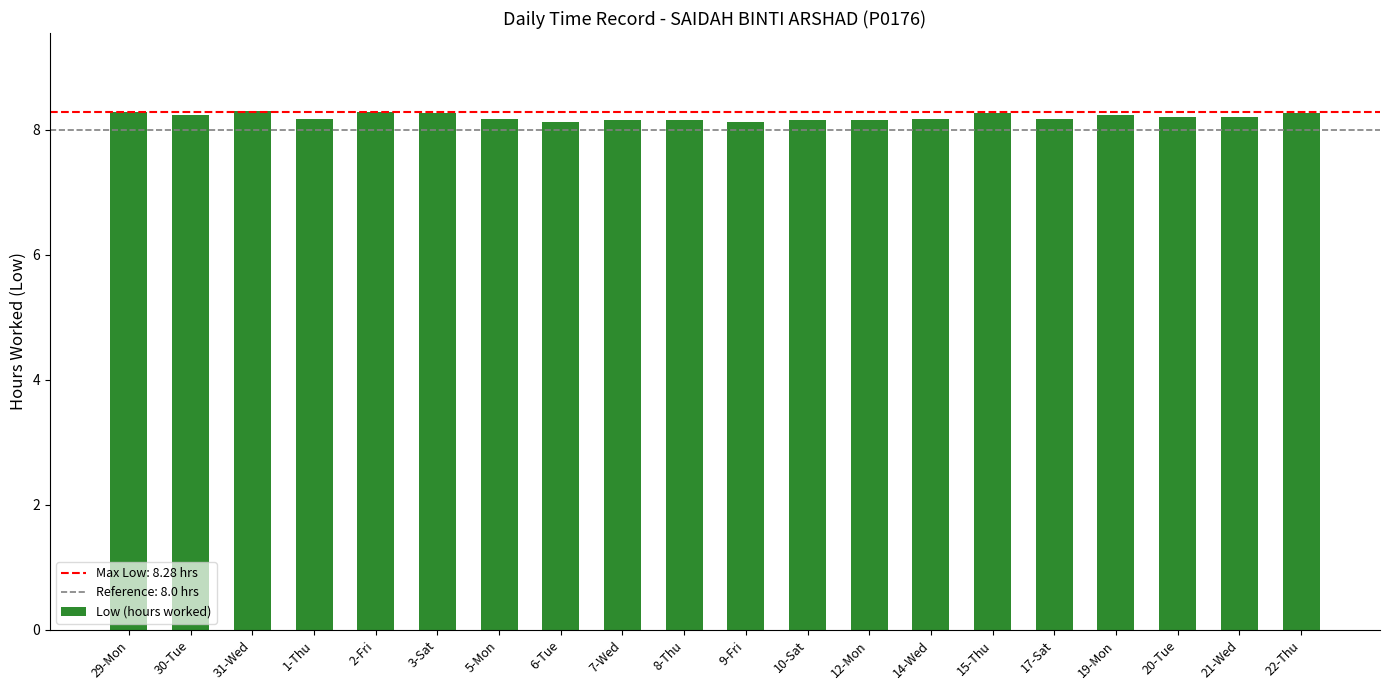

What is the minimum value shown in the chart?

8.1